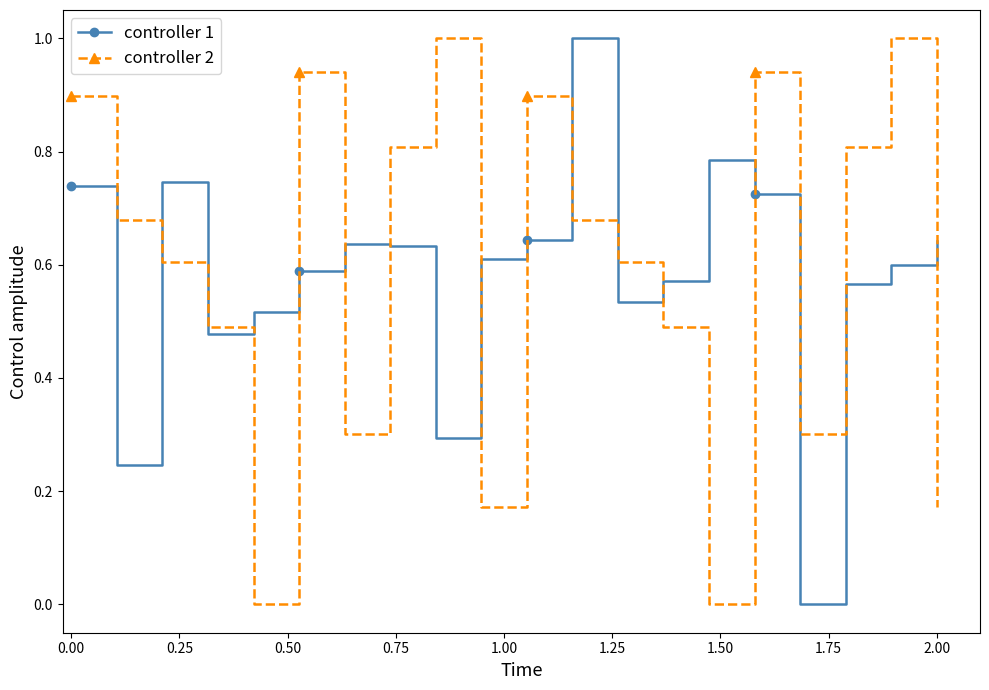

True or false: controller 1 has more than 1 interior local peaks.

True